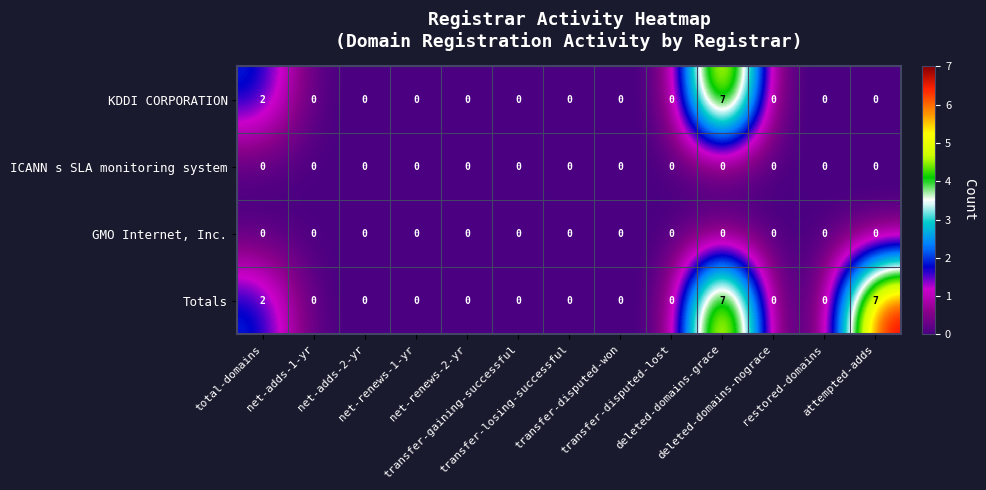

Count the number of categories in the chart.

13